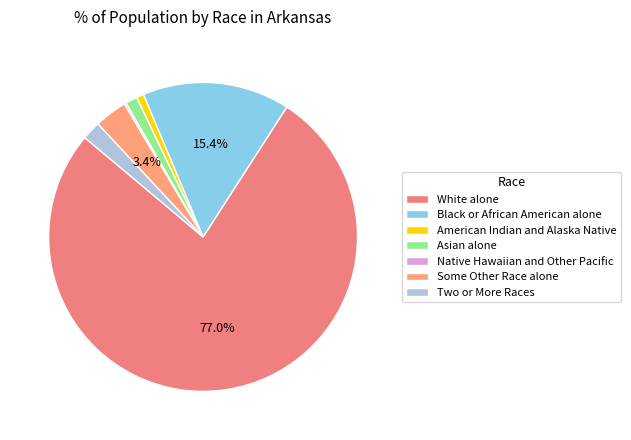

Does American Indian and Alaska Native account for over 50% of the chart?

No